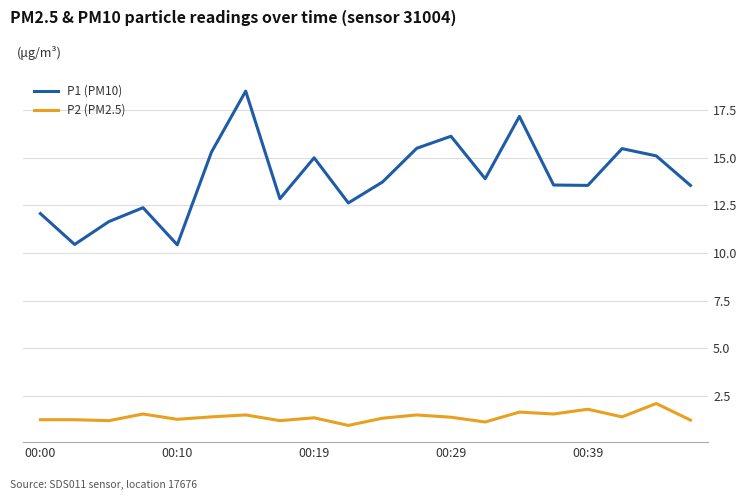

Rank the series by their average value, from highest to lowest.

P1 (PM10), P2 (PM2.5)